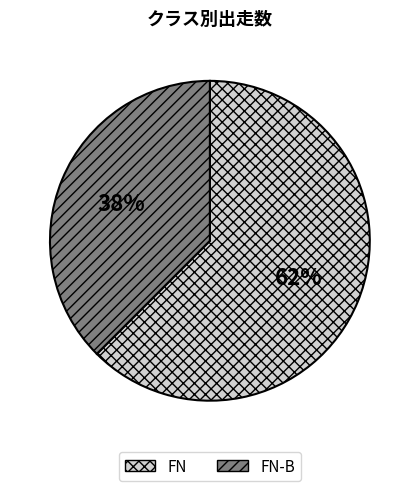

Approximately how many times larger is the value at FN-B compared to FN?

0.6